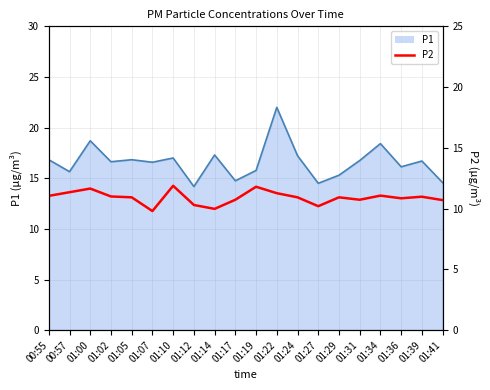

Reading left to right, what are all the values shown in this chart?

00:55=11.1	00:57=11.3	01:00=11.7	01:02=11.0	01:05=10.9	01:07=9.8	01:10=11.9	01:12=10.3	01:14=10.0	01:17=10.7	01:19=11.8	01:22=11.3	01:24=10.9	01:27=10.2	01:29=10.9	01:31=10.7	01:34=11.1	01:36=10.8	01:39=11.0	01:41=10.7